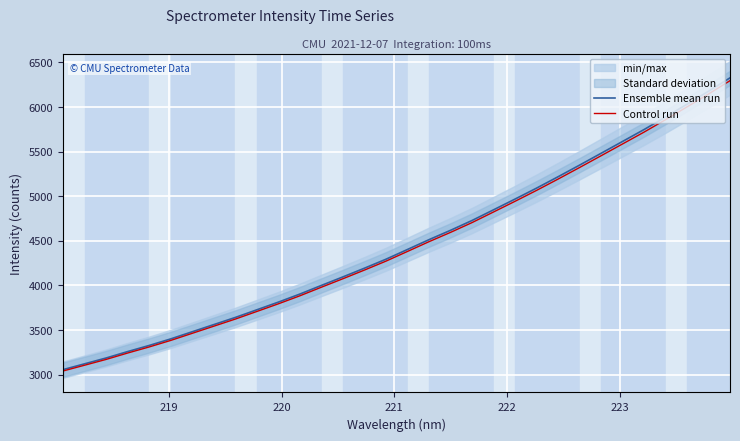

List the series in order of their peak value, highest first.

Ensemble mean run, Control run